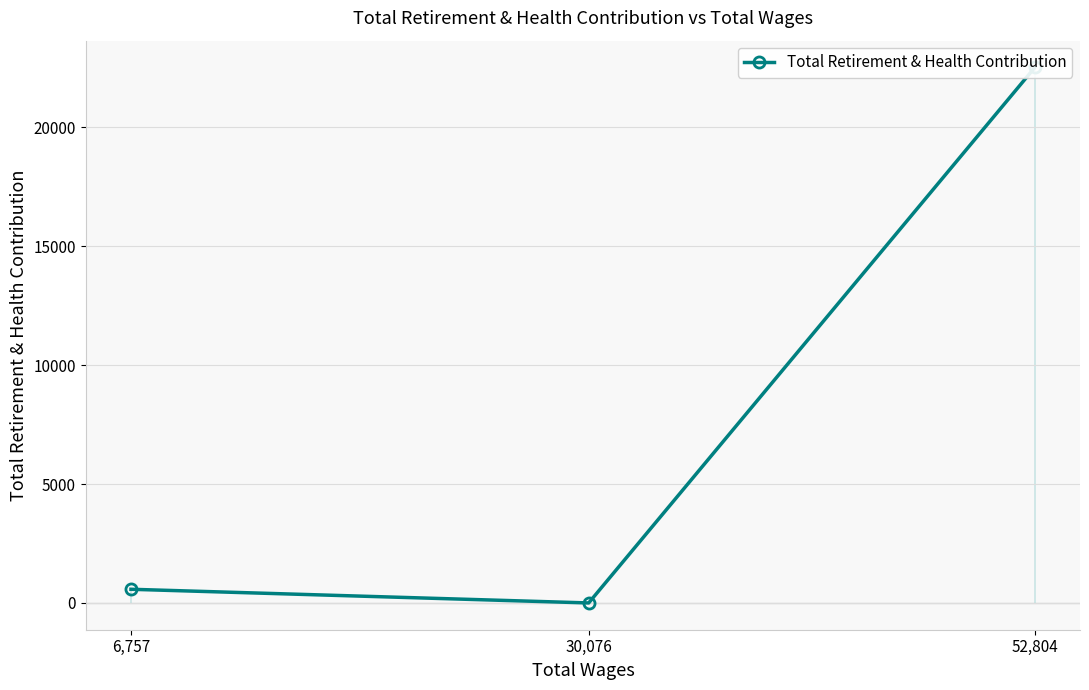

What is the value of the 3rd point from the left?

575